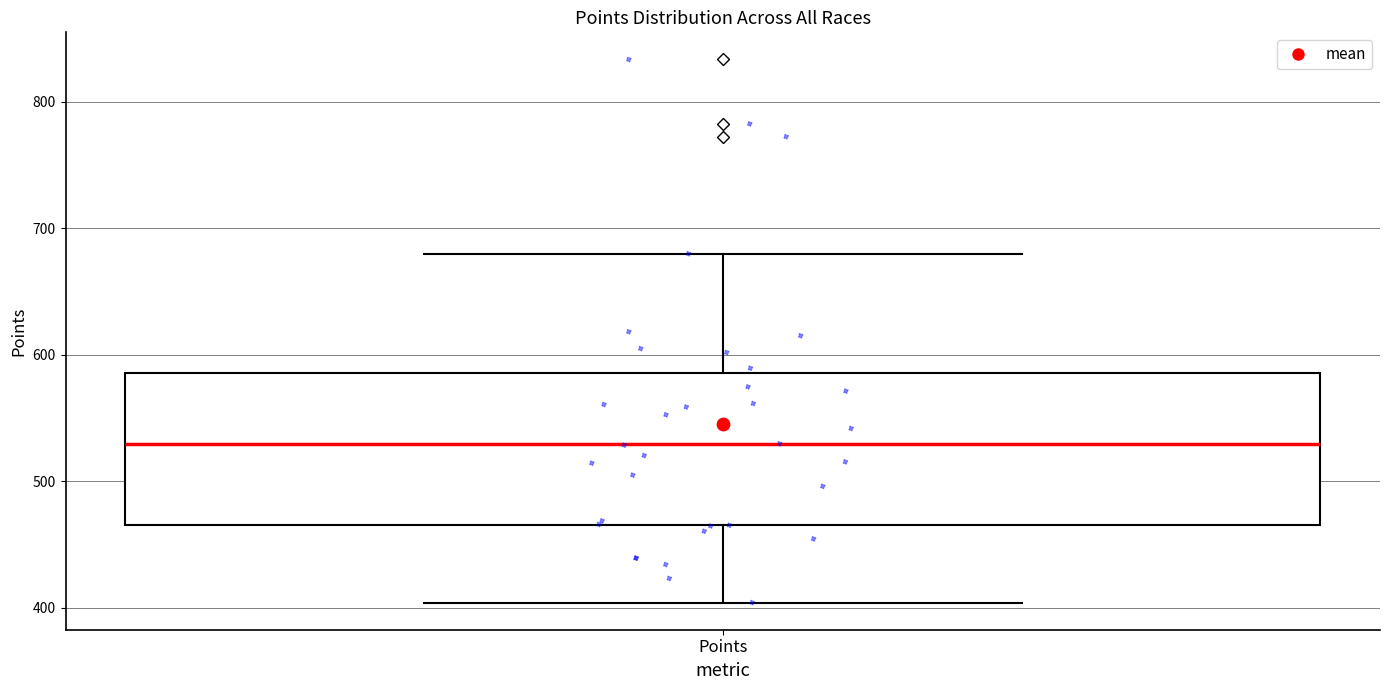

Read this box plot against the y-axis: the position of the median line, the range covered by the box, and the ends of both whiskers. The values are not printed on the chart, so give them approximately, as read against the axis.

median 530, box 470 to 590, whiskers 400 to 680